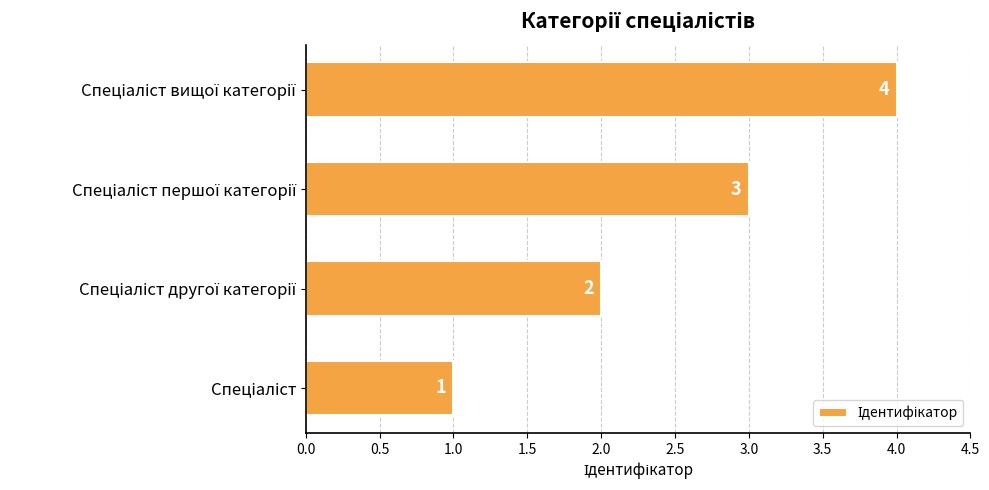

How many values are between 2 and 4?

3